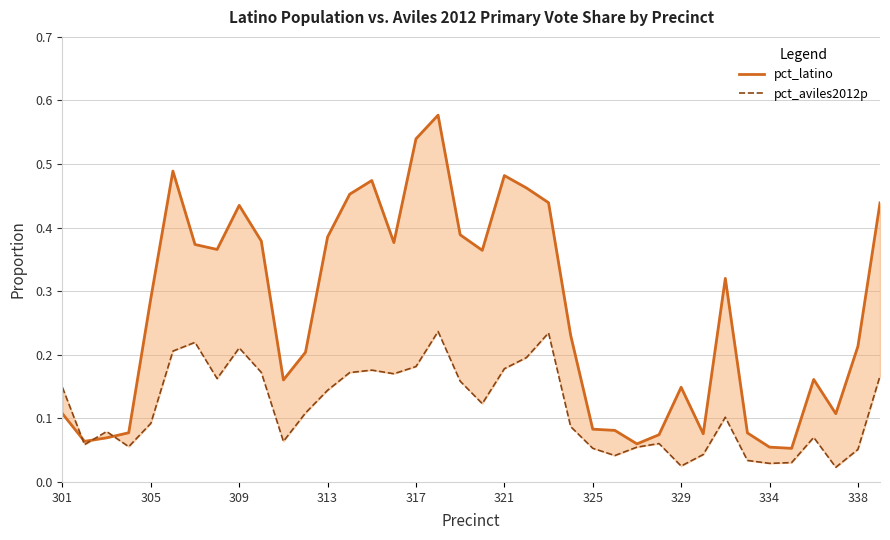

Does the chart display data point markers on the line(s)?

No